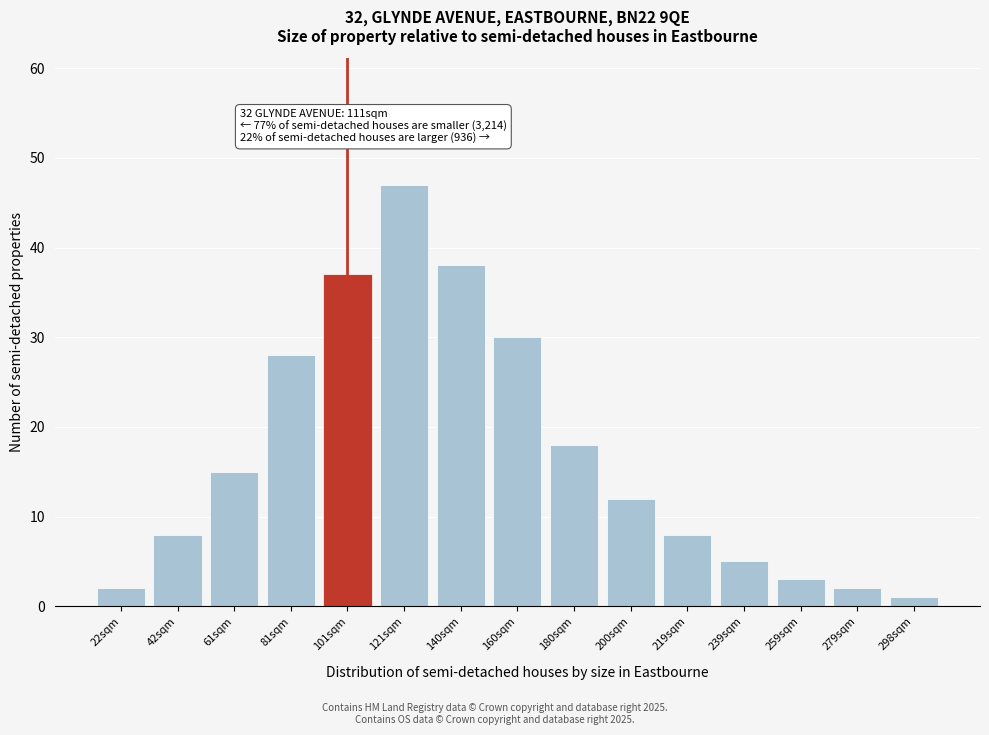

Reading left to right, extract all data points from this chart.

2	8	15	28	37	47	38	30	18	12	8	5	3	2	1